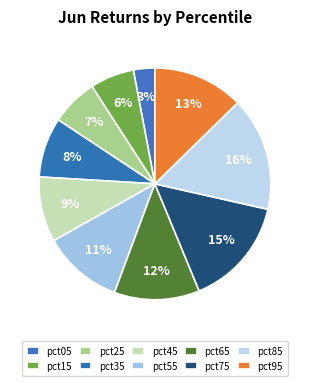

Rank the categories by value from highest to lowest.

pct85, pct75, pct95, pct65, pct55, pct45, pct35, pct25, pct15, pct05